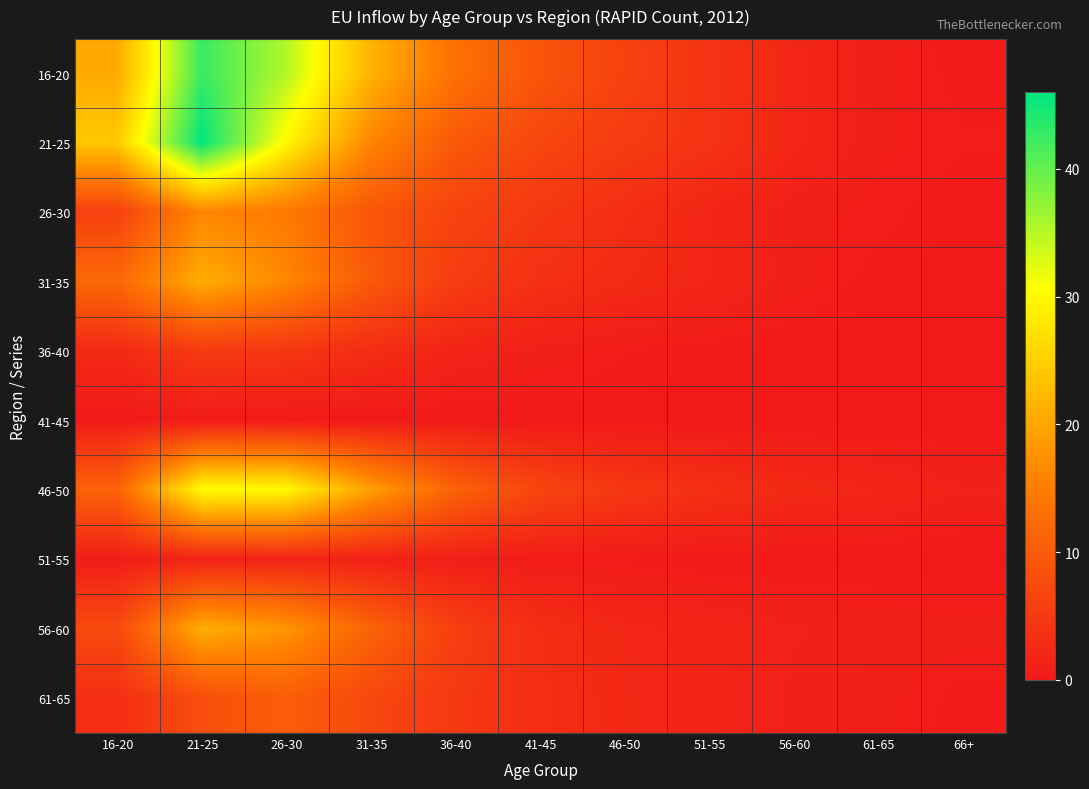

List the series in order of their peak value, lowest first.

41-45, 51-55, 36-40, 61-65, 26-30, 31-35, 56-60, 46-50, 16-20, 21-25